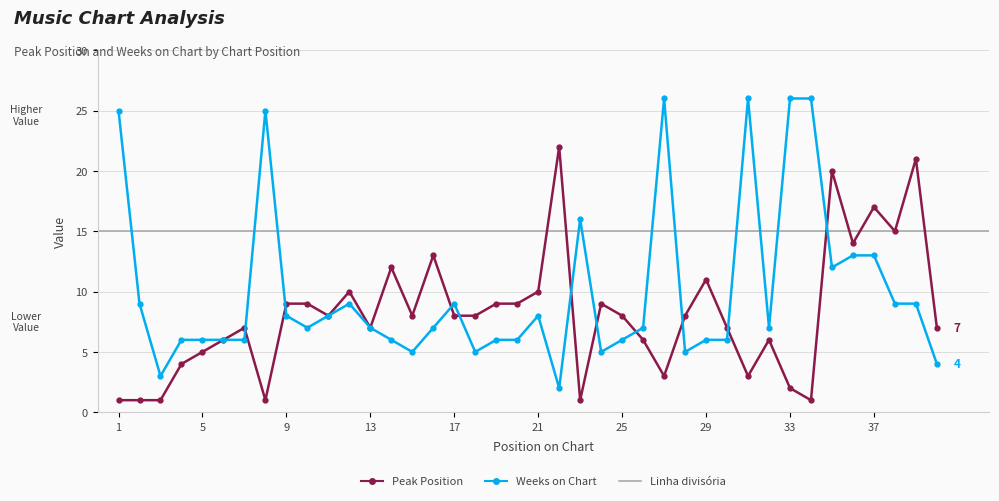

Which series has the largest total across all categories?

Weeks on Chart